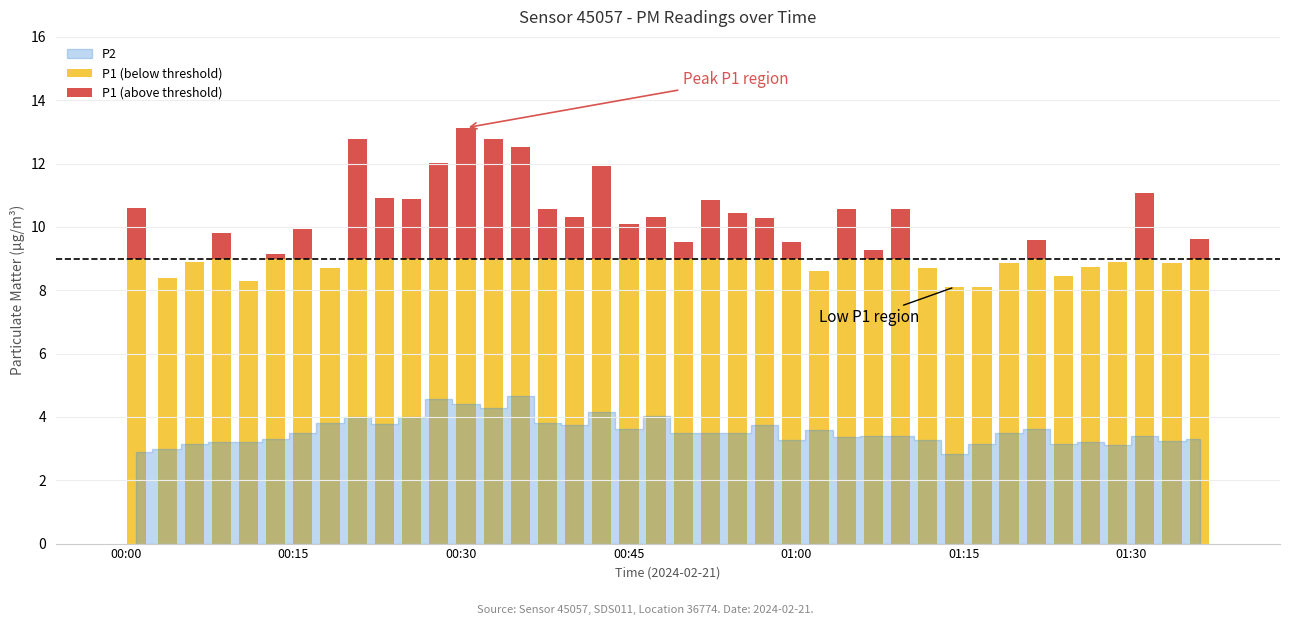

Is it true that P2 equals 3.8 at 2024-02-21T00:18:17?

True